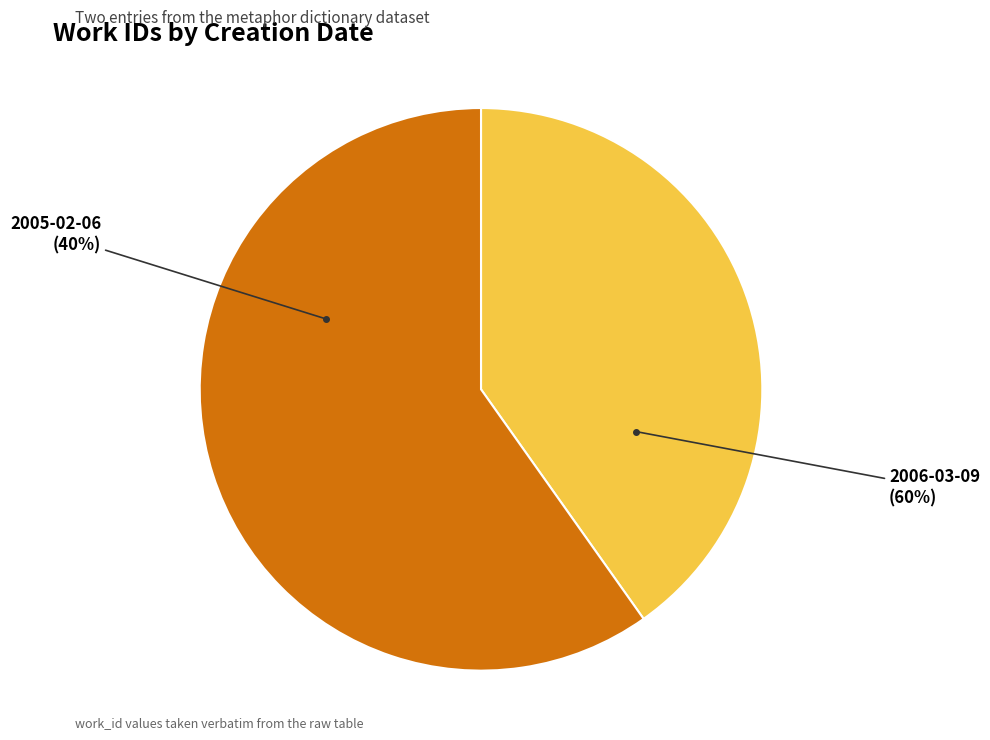

To the nearest percent, what portion does 2005-02-06 represent?

40%